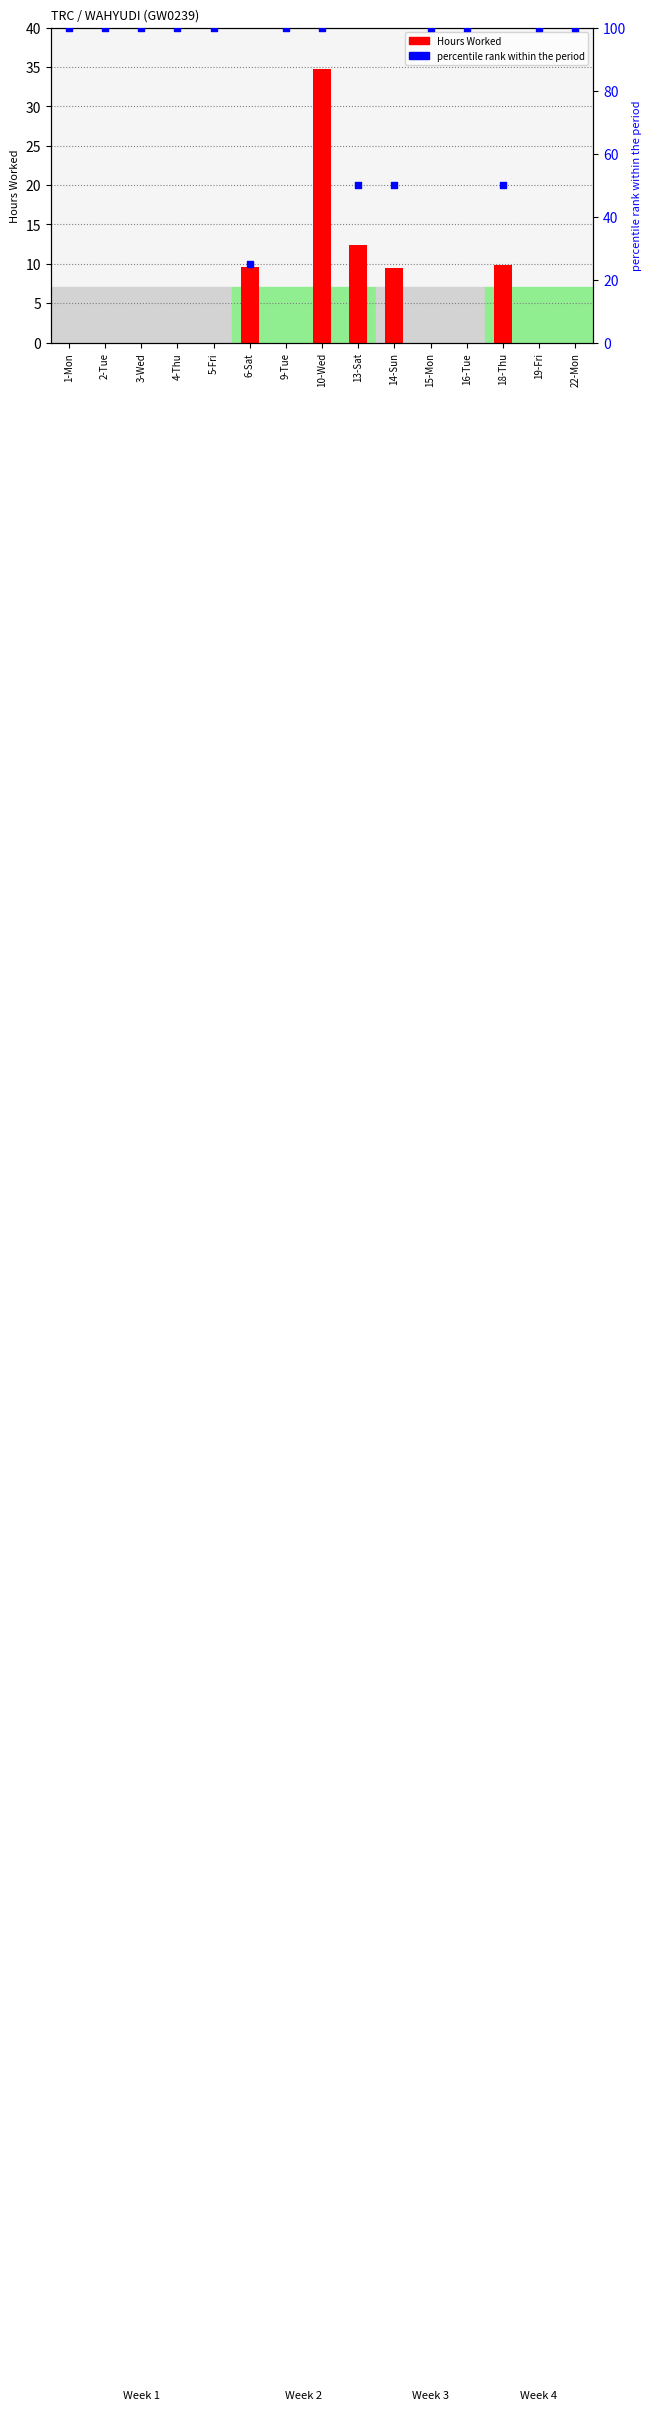

Which series contains the lowest Y value?

Hours Worked